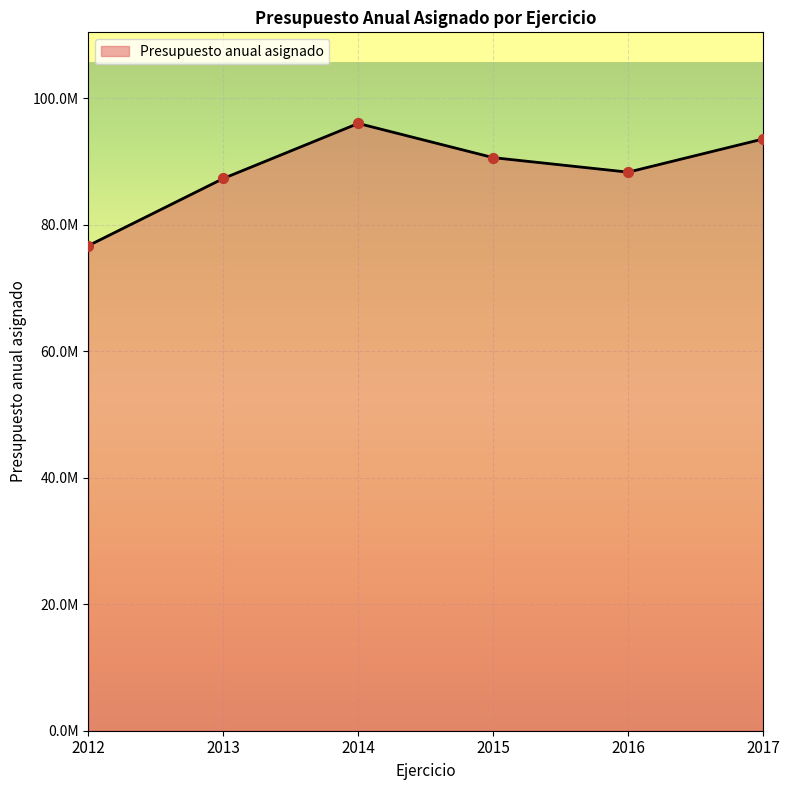

What is the change in value from 2013 to 2017?

+6239738.0